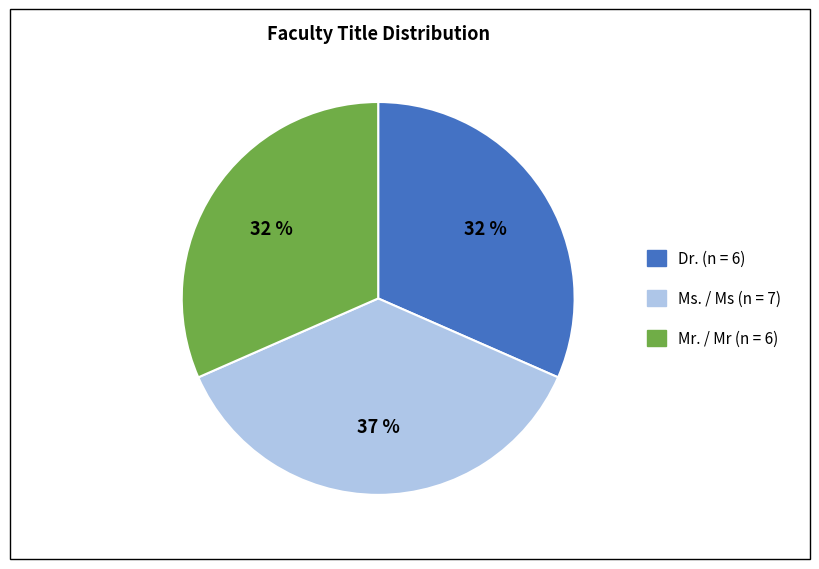

Is there any slice that represents more than half of the pie?

No